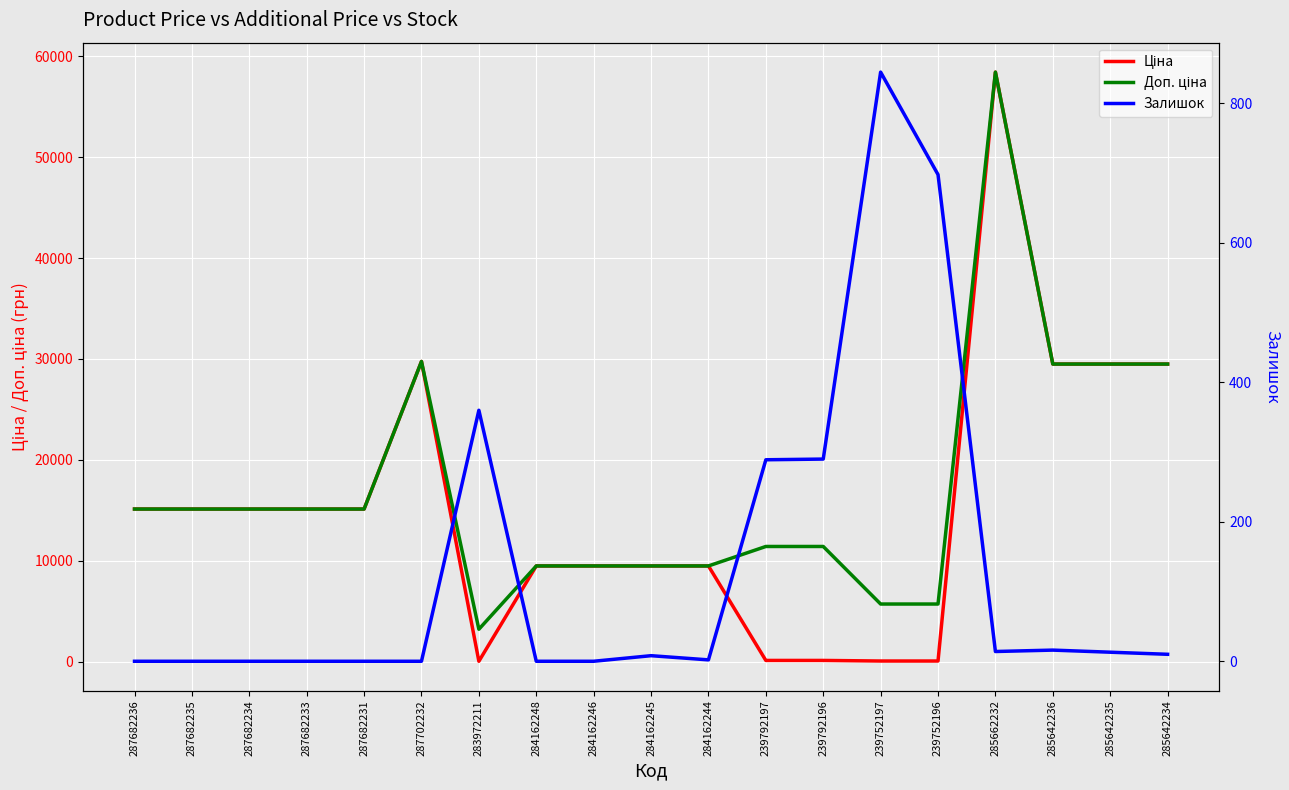

What position from the right is 285662232?

4